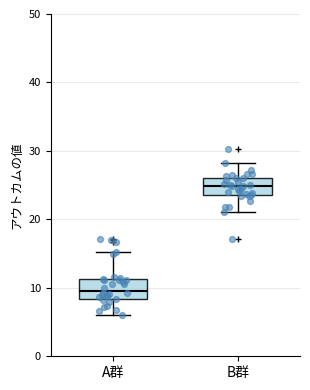

Where does the upper whisker of the box for B群 end on the y-axis? The values are not printed on the chart, so give them approximately, as read against the axis.

28